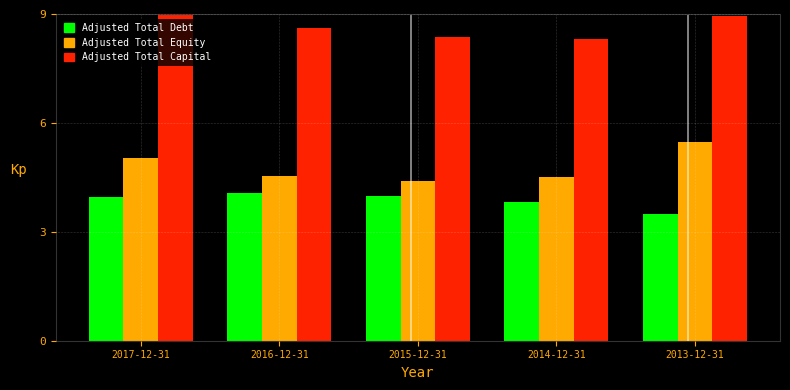

Reading right to left, extract all data points from this chart.

Adjusted Total Debt: 3.5	3.8	4.0	4.1	4.0
Adjusted Total Equity: 5.5	4.5	4.4	4.5	5.0
Adjusted Total Capital: 9.0	8.3	8.4	8.6	9.0